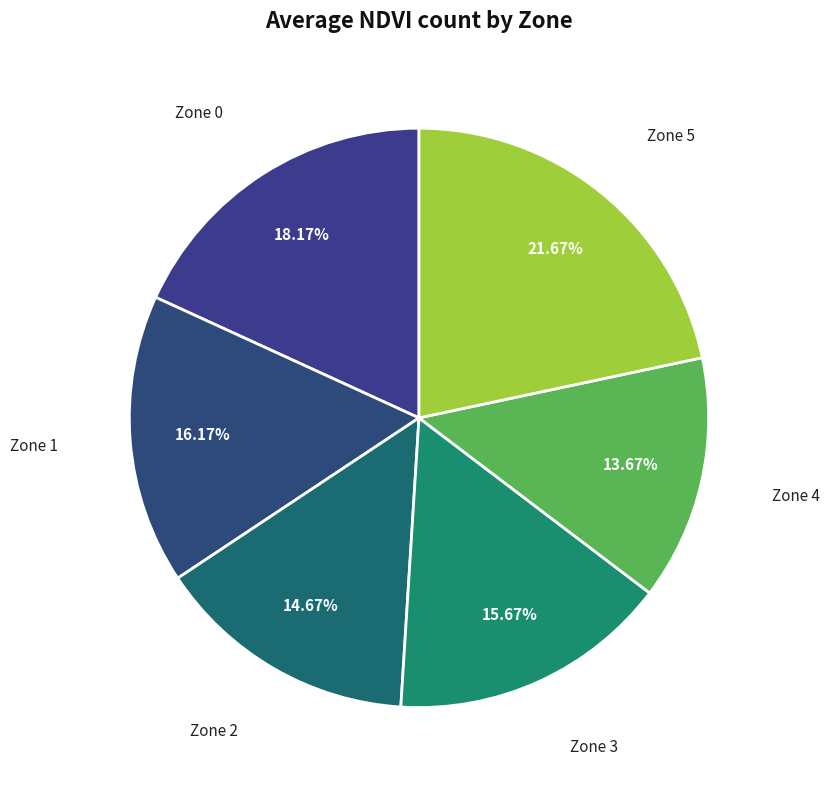

How many segments does this pie chart have?

6